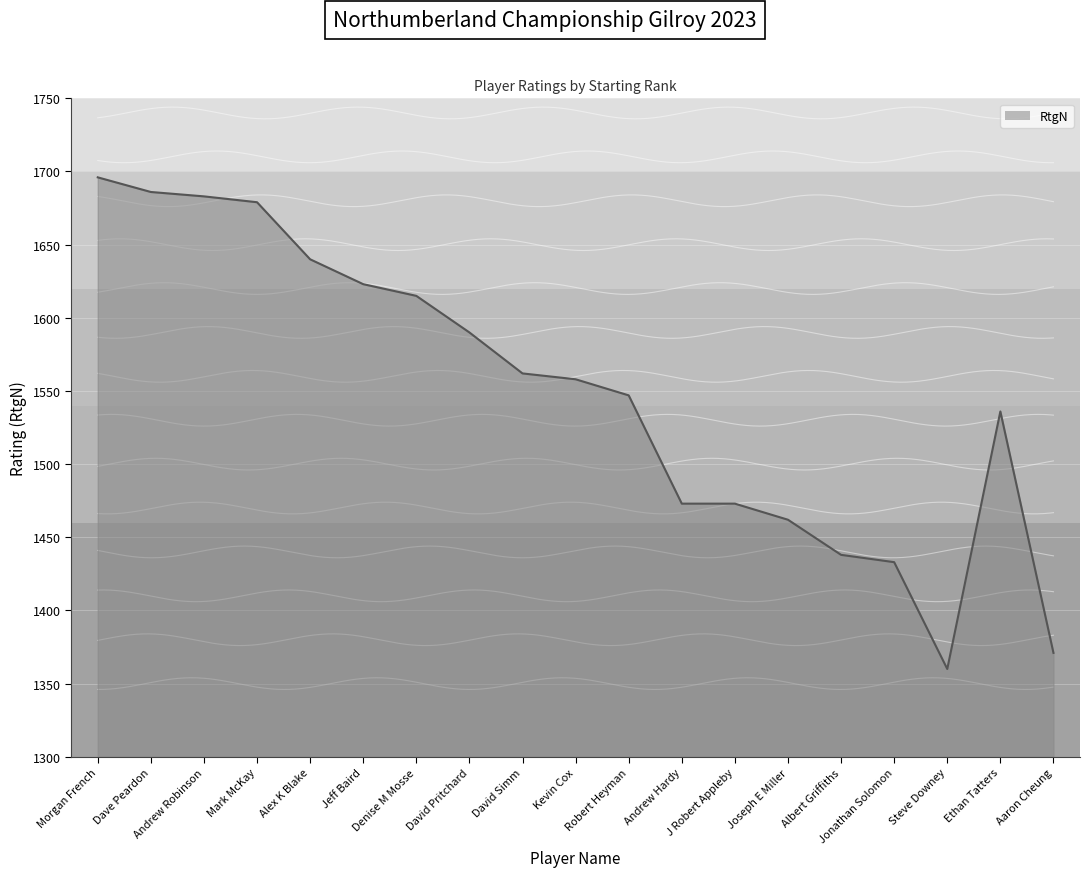

The value at Albert Griffiths is 1438. True or false?

True